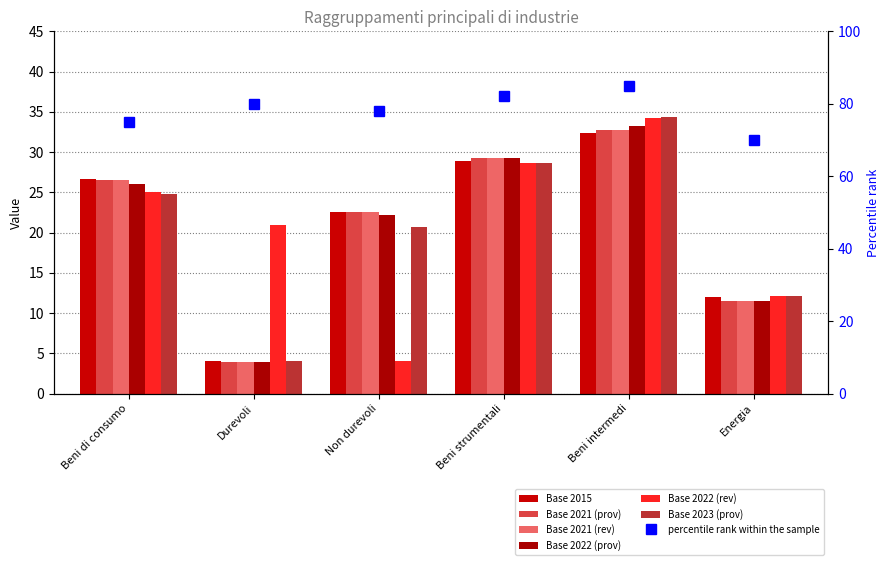

List the labels in order of Base 2021 (prov) value, smallest first.

Durevoli, Energia, Non durevoli, Beni di consumo, Beni strumentali, Beni intermedi